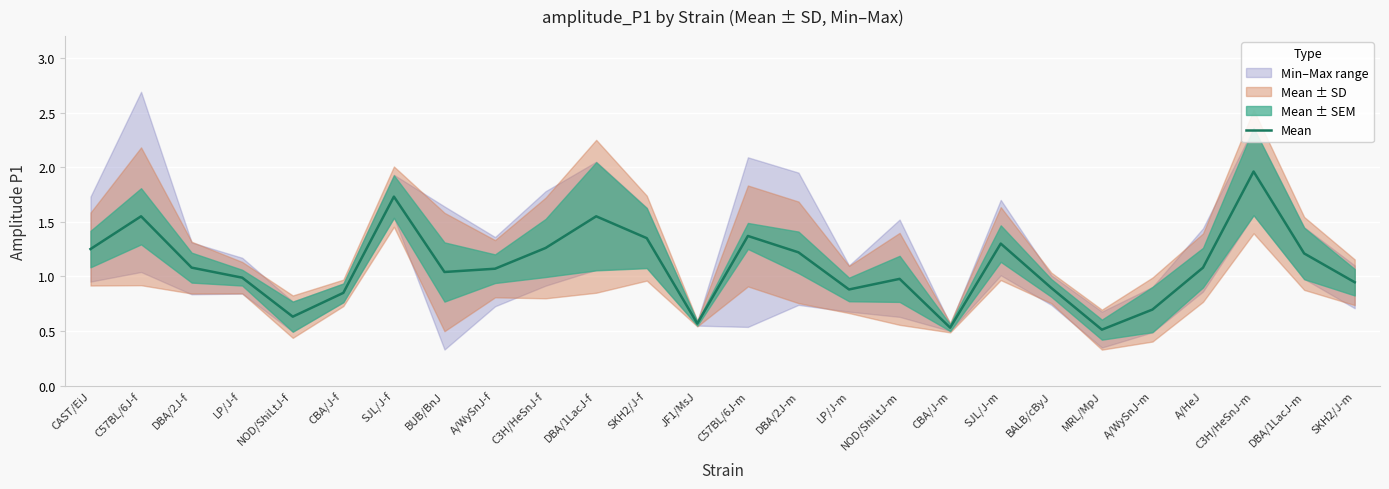

Where does the data first go above 1?

CAST/EiJ